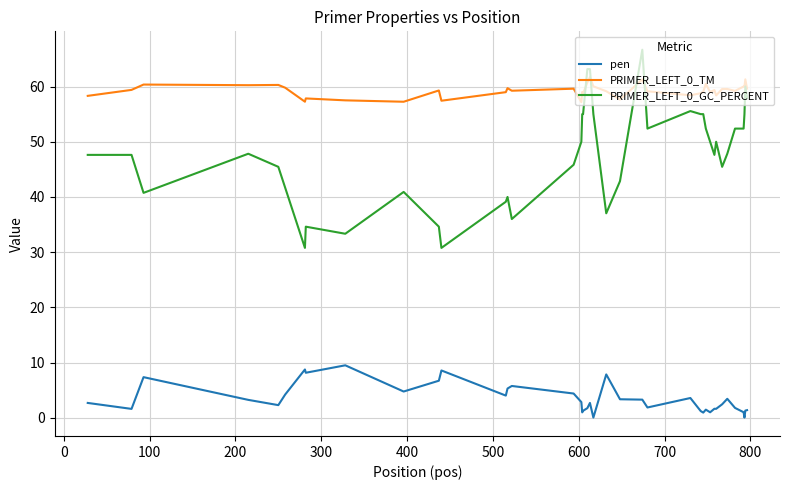

What is the maximum value shown in the chart?

66.7